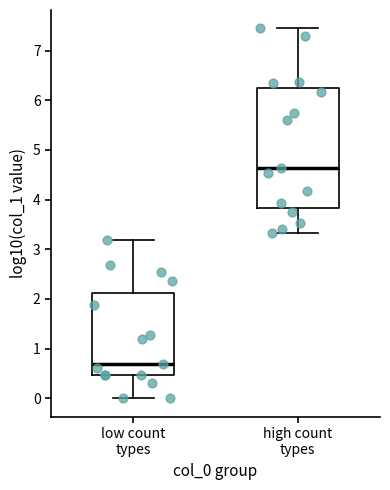

Where is the upper edge of the box for low count types on the y-axis? The values are not printed on the chart, so give them approximately, as read against the axis.

2.1